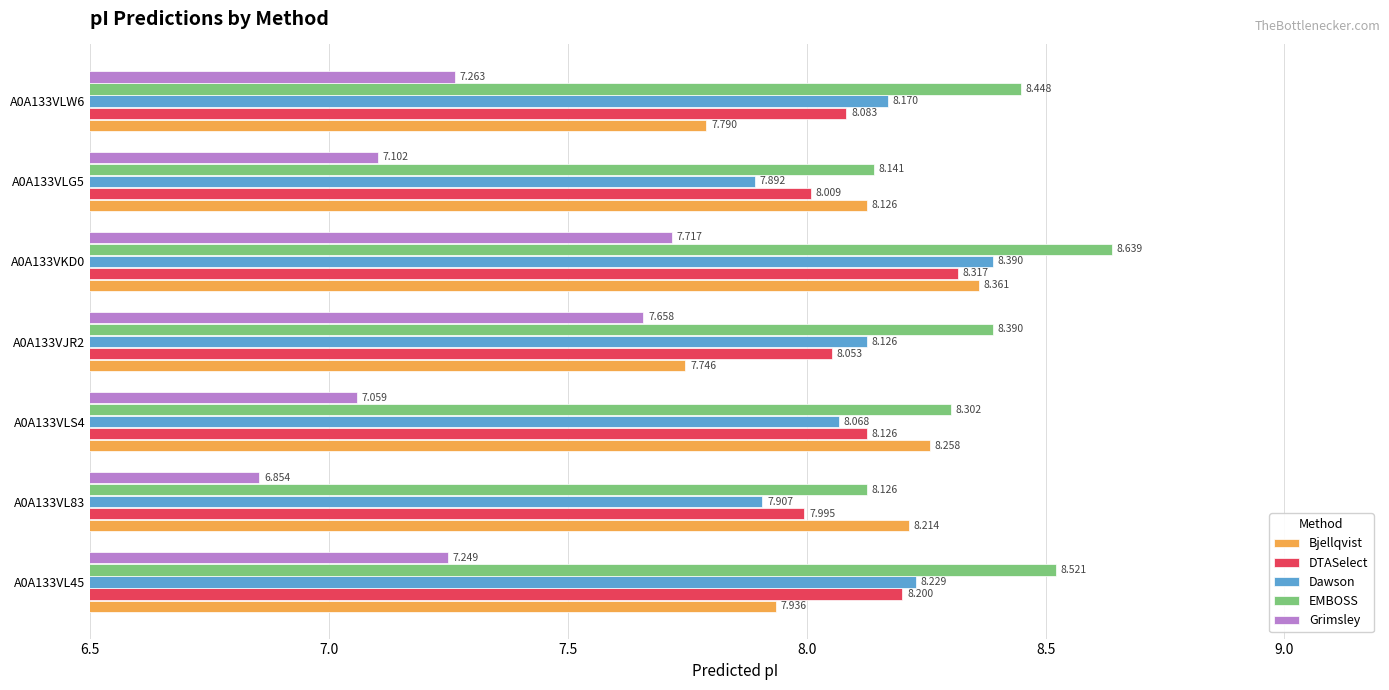

Which series has the largest range (max minus min)?

Grimsley